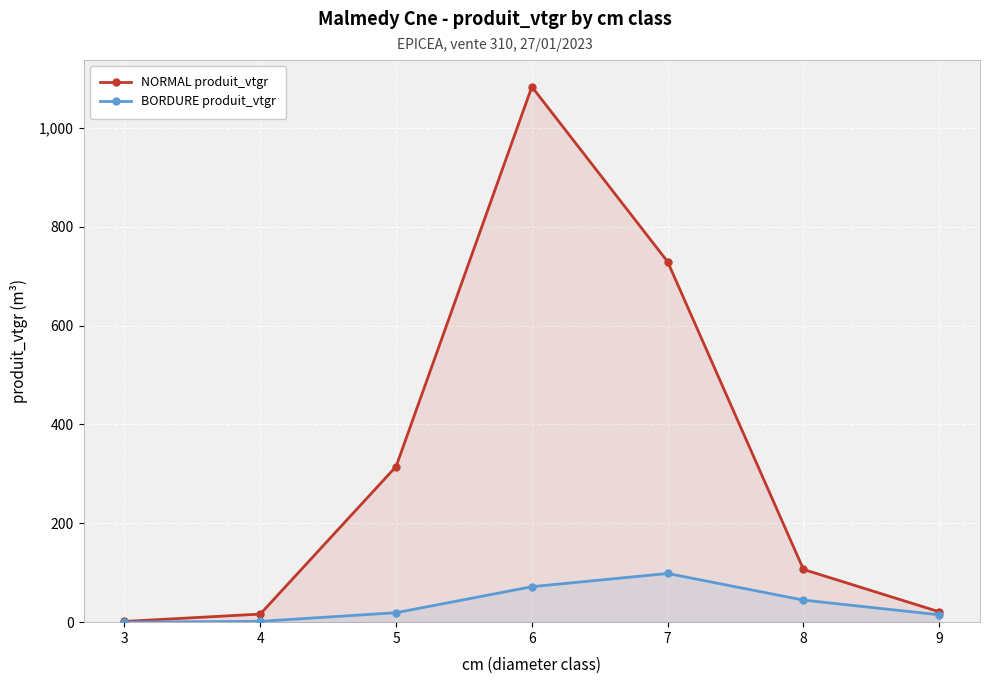

Which series has the largest range (max minus min)?

NORMAL produit_vtgr